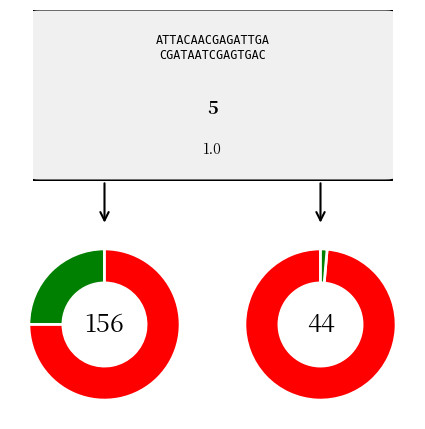

How many slices are in this pie chart?

2